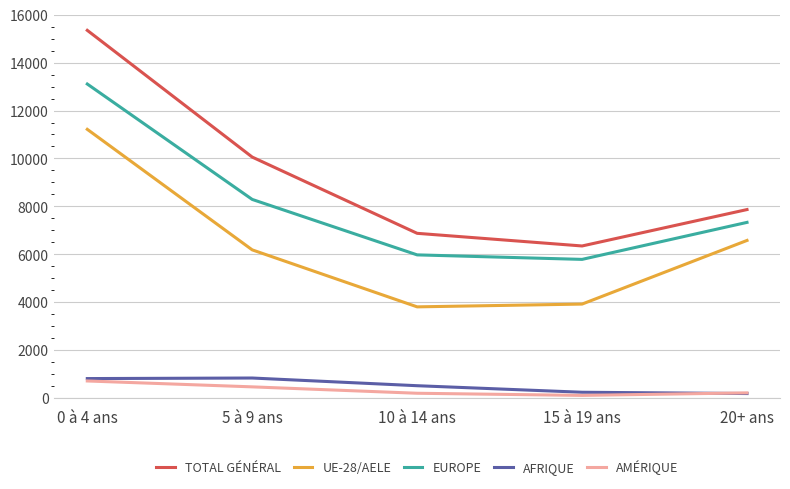

Does the chart have visible grid lines?

Yes